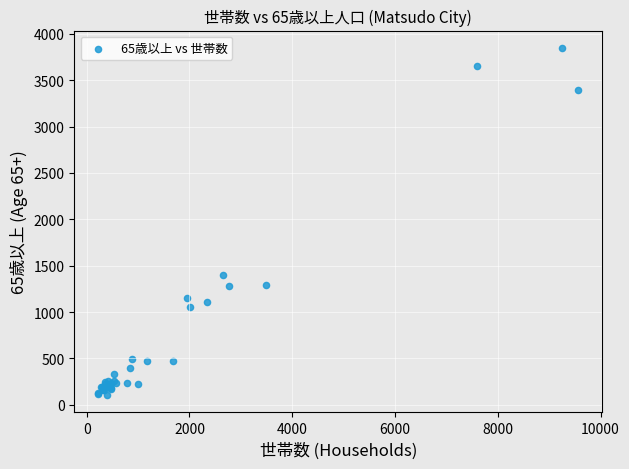

What Y value in the scatter plot is closest to 1976?

1394